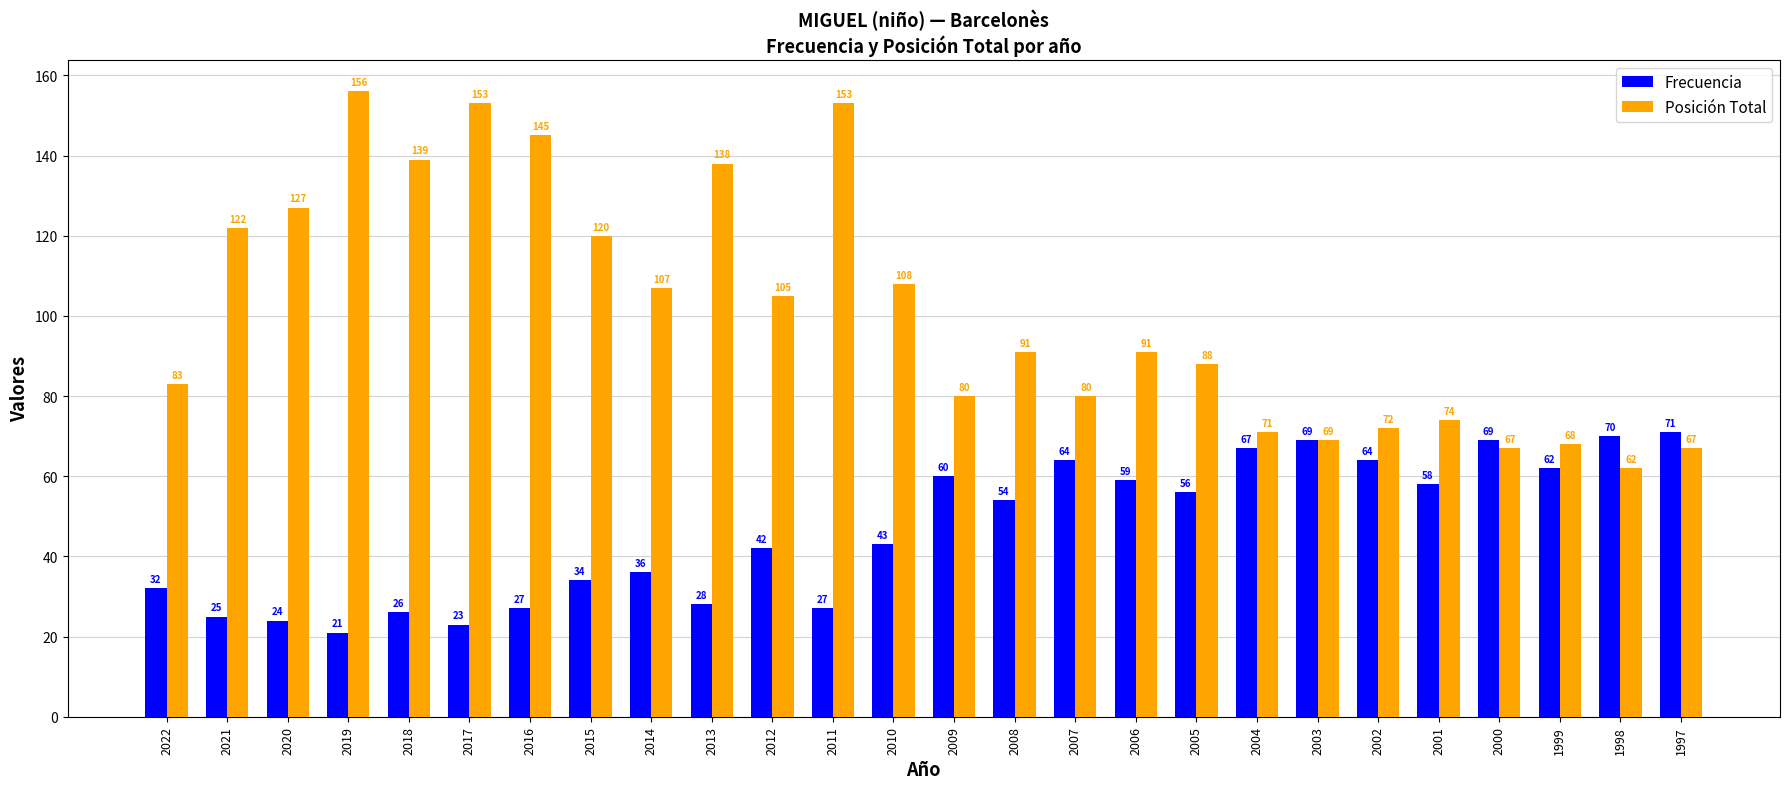

What is the value of the Posición Total bar at the 3rd from the left?

127